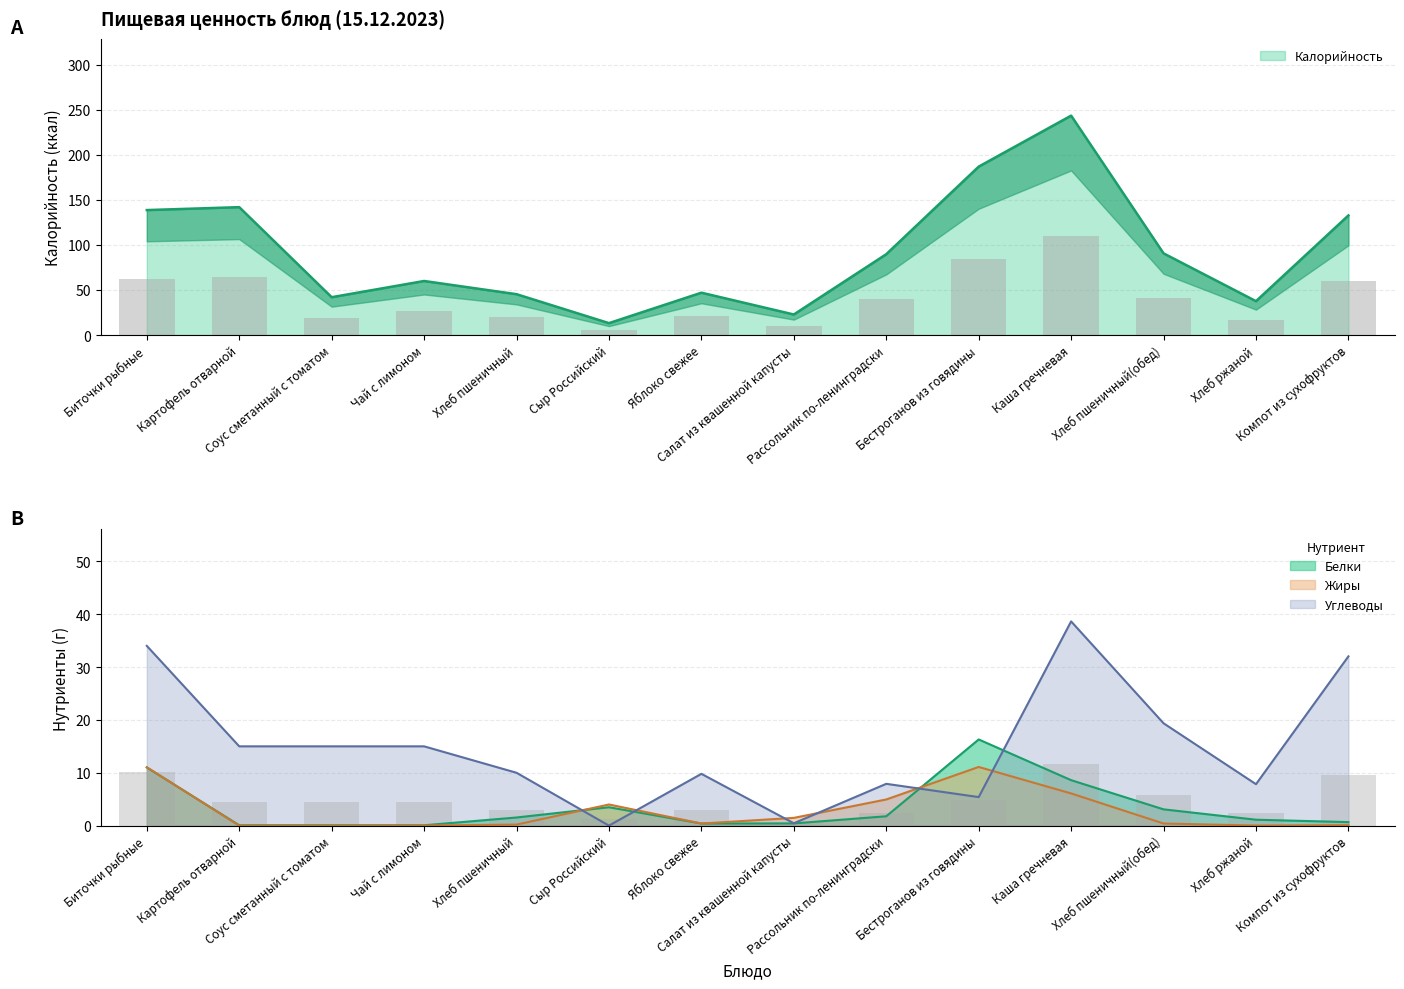

Between Салат из квашенной капусты and Чай с лимоном, which is larger?

Чай с лимоном